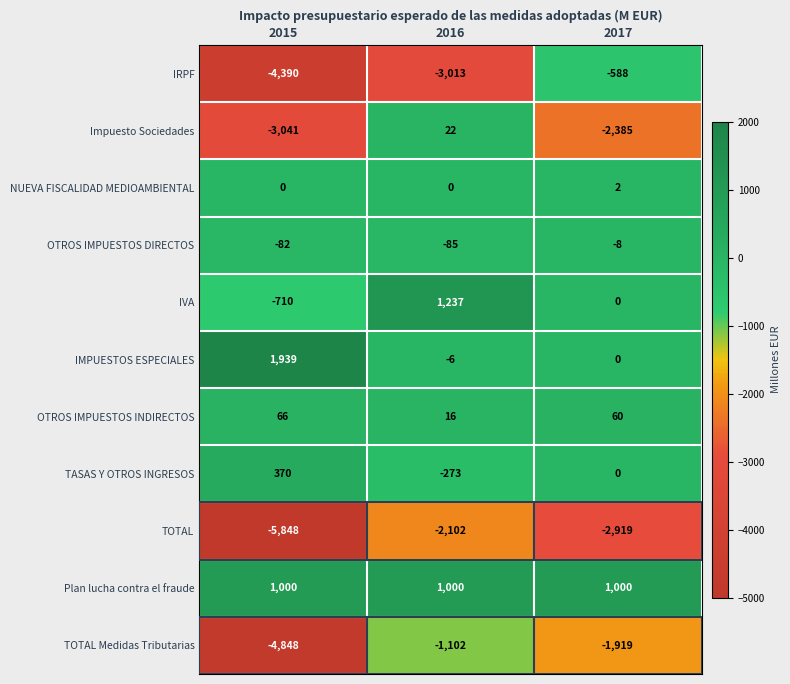

Count the Impuesto Sociedades values in the range -3041 to 22.

3